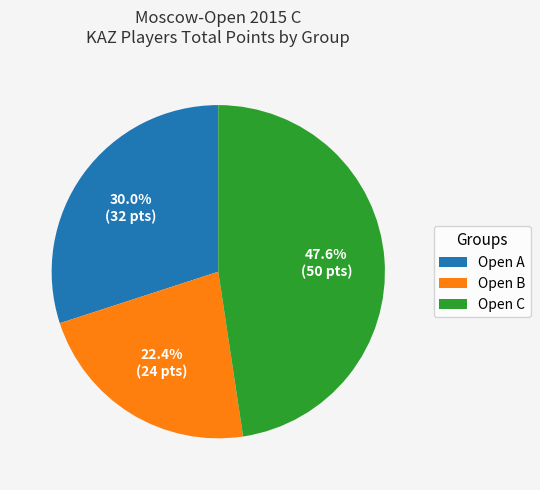

What is the total percentage of Open C and Open B?

70.0%